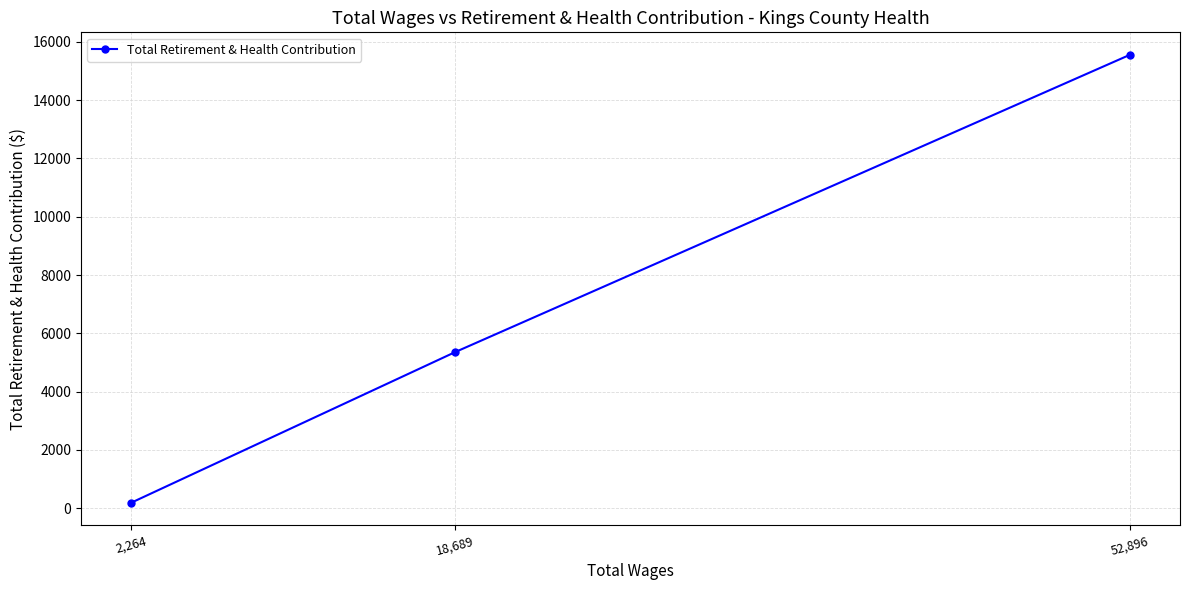

Reading right to left, list all the values displayed in this chart.

52,896=15559	18,689=5357	2,264=187